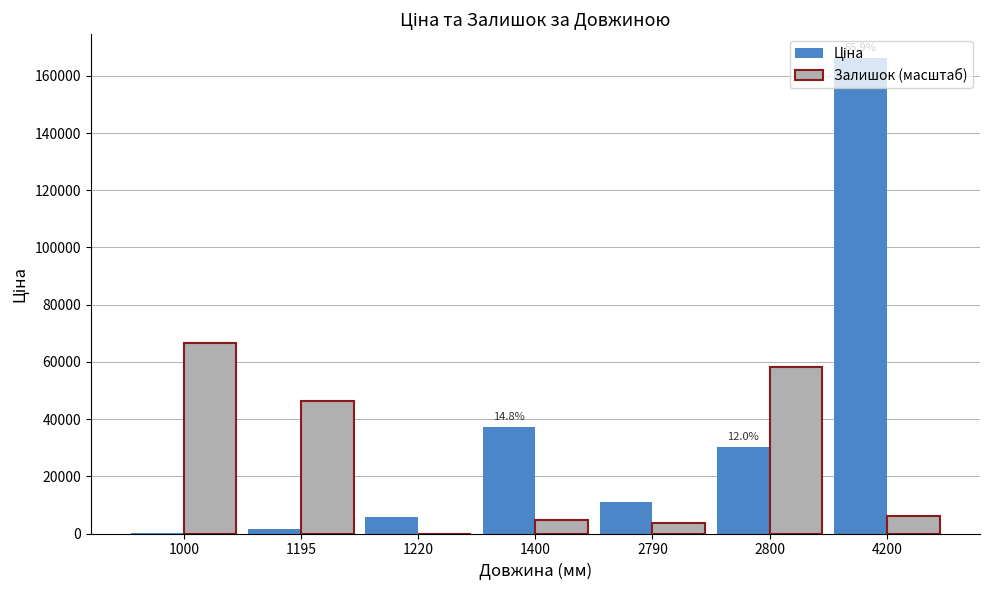

Are the bars grouped side by side (vs. stacked)?

Yes